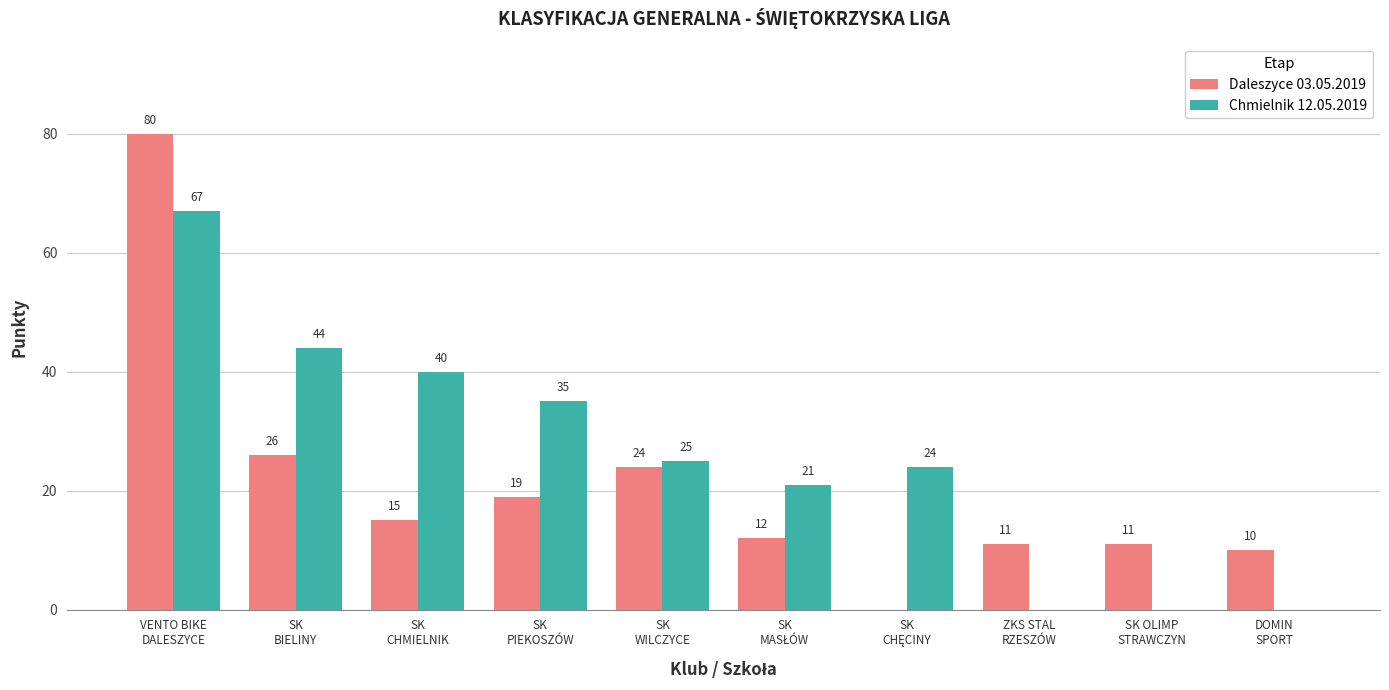

At which label does Chmielnik 12.05.2019 reach its peak?

VENTO BIKE
DALESZYCE